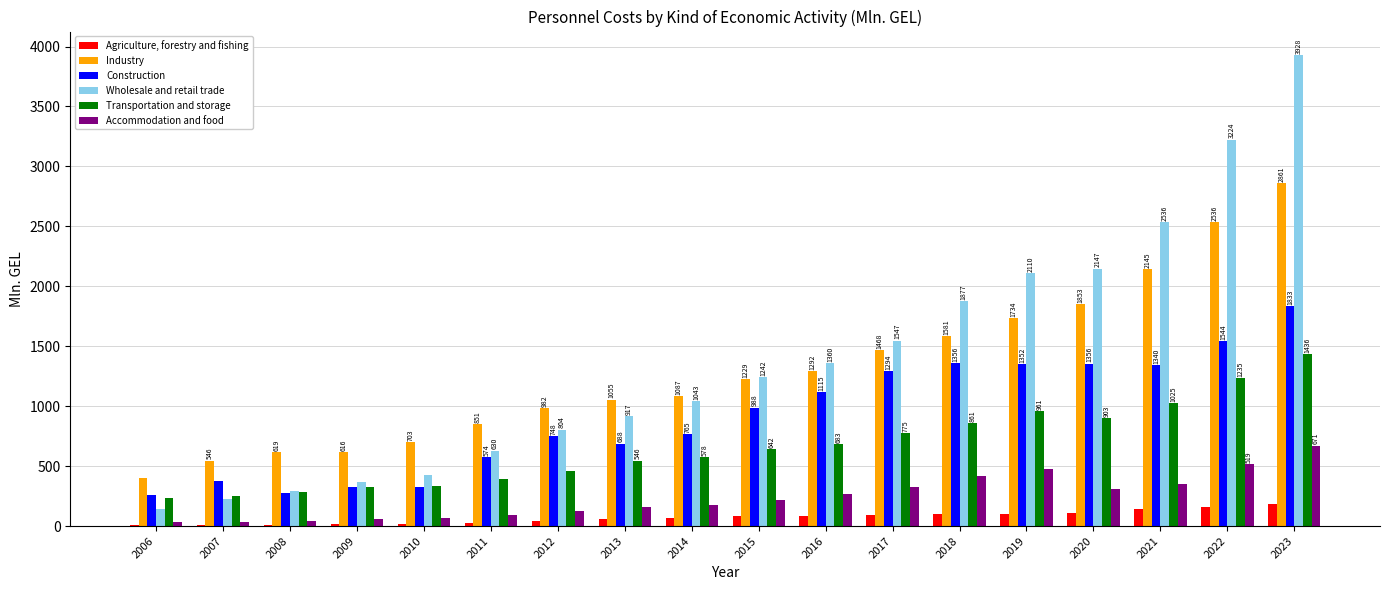

Which category has the highest value in the Transportation and storage series?

2023